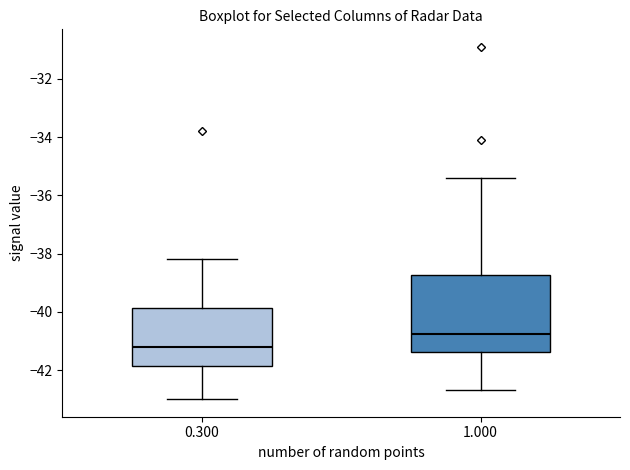

Reading left to right, transcribe this box plot: for each box, give where its median line is, the range the box spans, and where its two whiskers end, as read against the y-axis. The values are not printed on the chart, so give them approximately, as read against the axis.

0.300: median -41.2, box -41.8 to -39.8, whiskers -43.0 to -38.2
1.000: median -40.8, box -41.4 to -38.8, whiskers -42.6 to -35.4